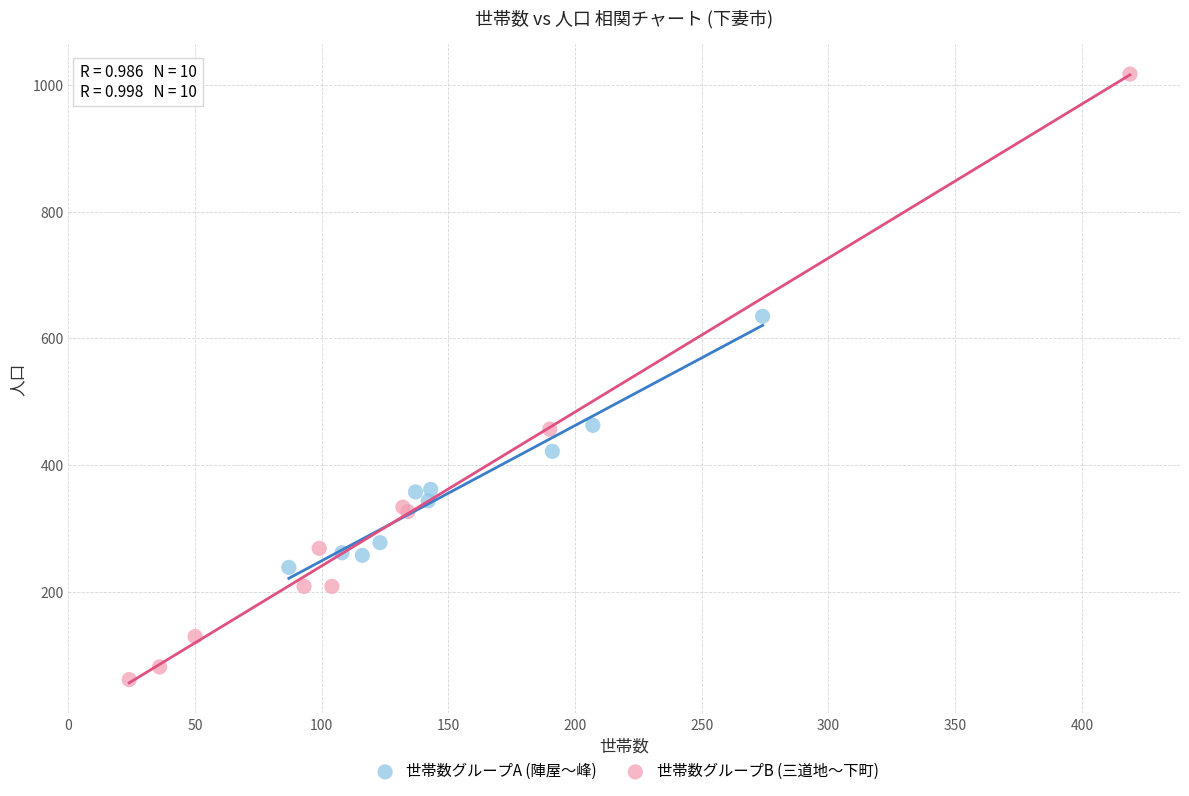

Which series contains the lowest Y value?

世帯数グループB (三道地〜下町)